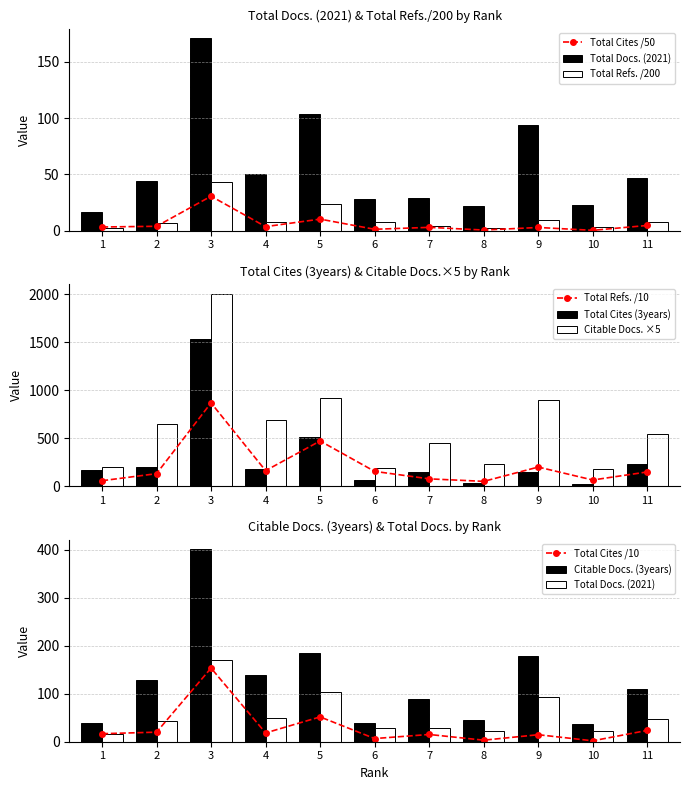

What is the smallest value displayed?

0.4